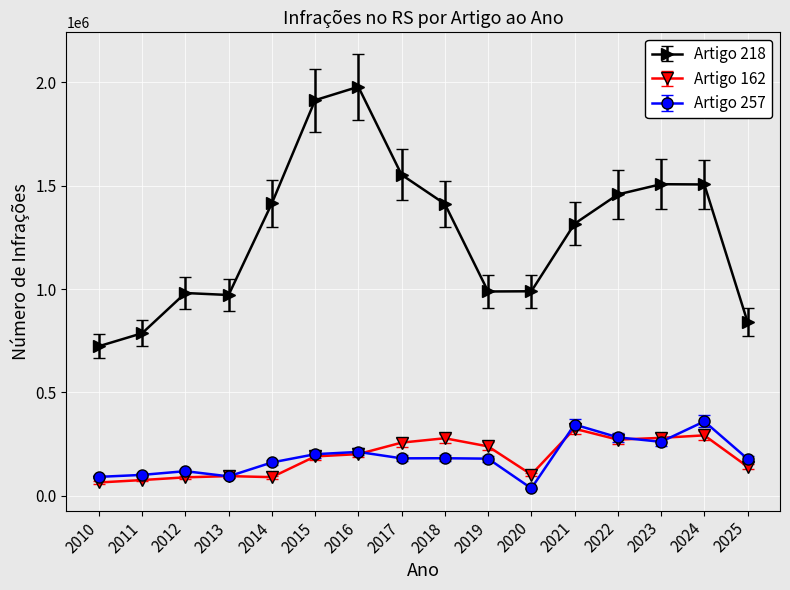

What is the total value across all series at 2015?

2304601